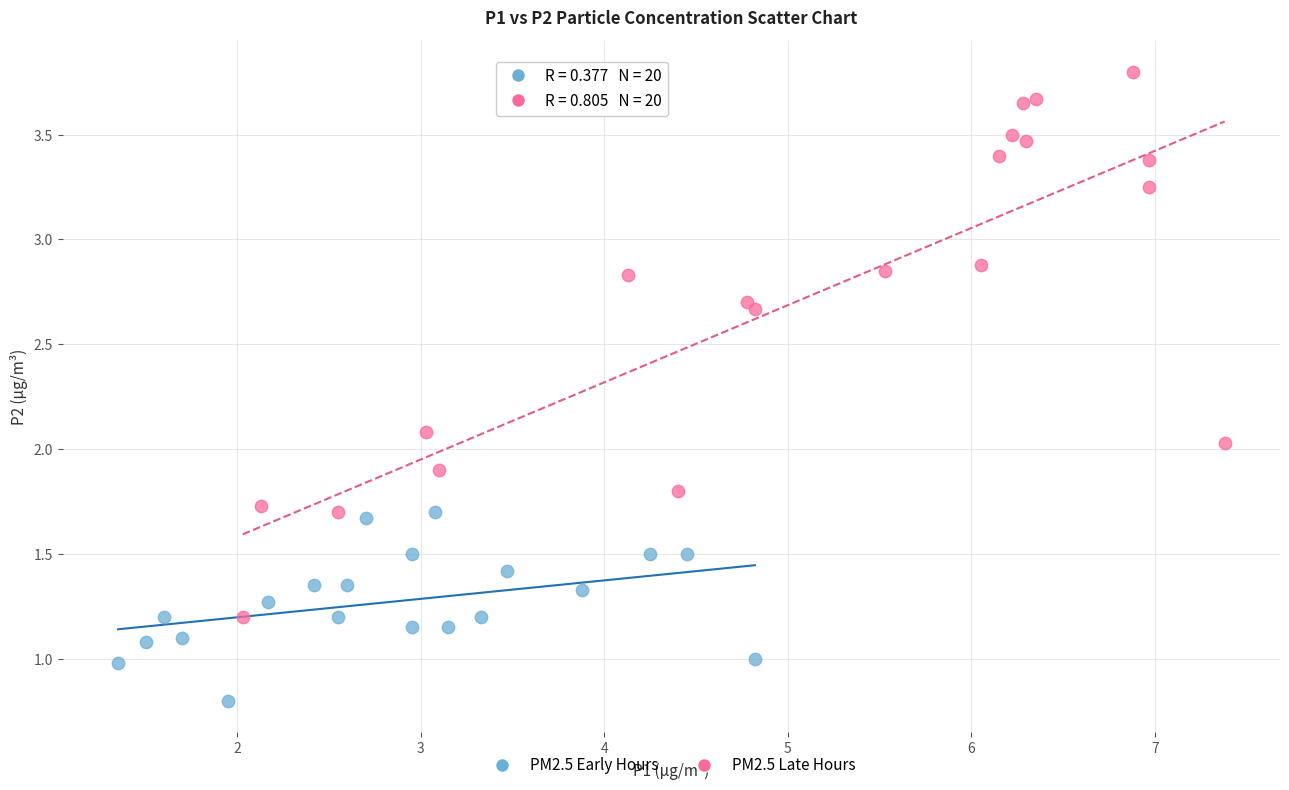

What are all the series names shown in the legend?

PM2.5 Early Hours, PM2.5 Late Hours